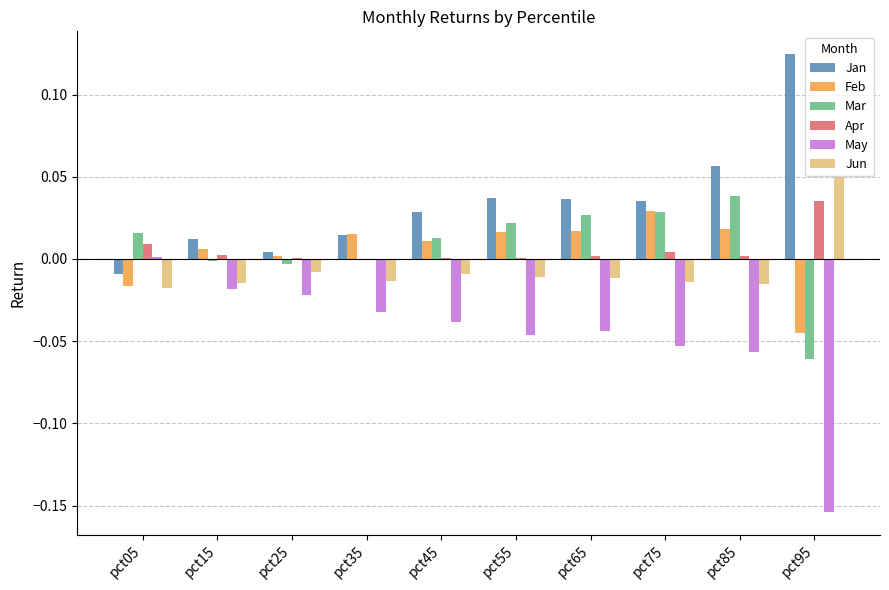

The value of Feb at pct85 is 0.0. True or false?

True